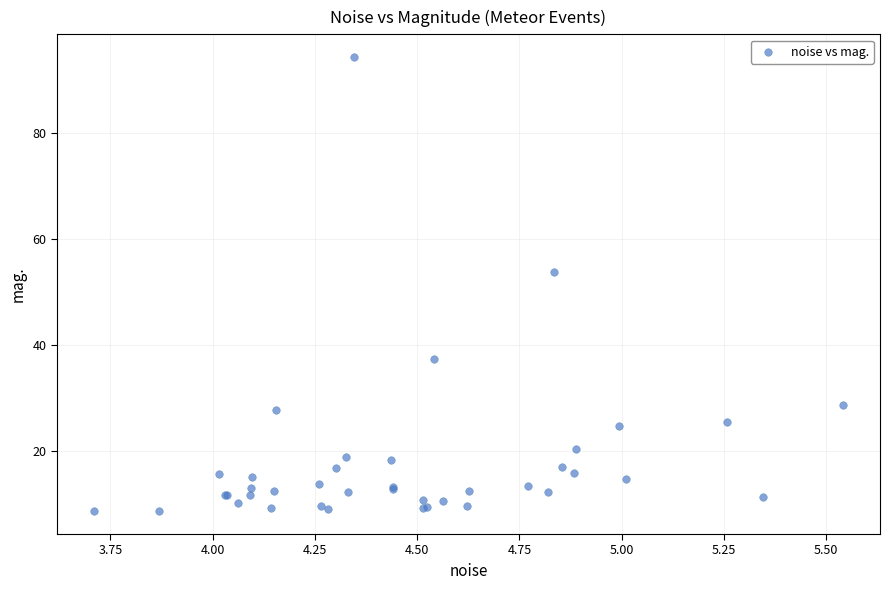

What Y value in the scatter plot is closest to 51?

53.7